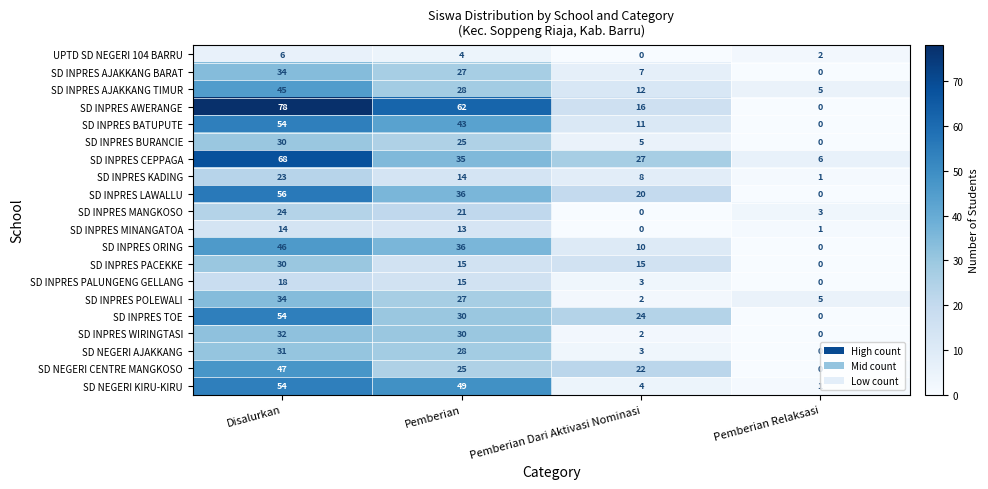

Rank the categories by SD NEGERI CENTRE MANGKOSO value from highest to lowest.

Disalurkan, Pemberian, Pemberian Dari Aktivasi Nominasi, Pemberian Relaksasi